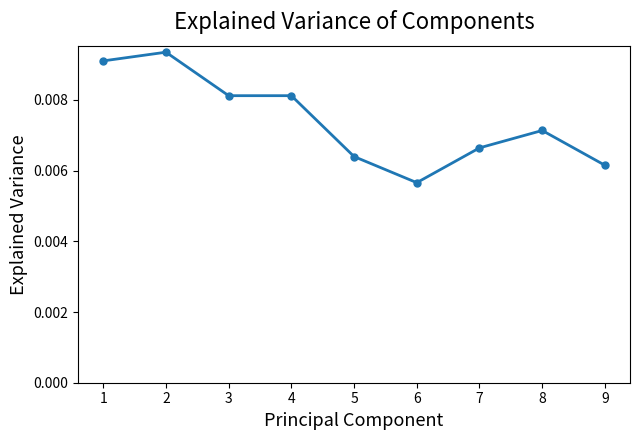

How many values are between 0 and 1?

9